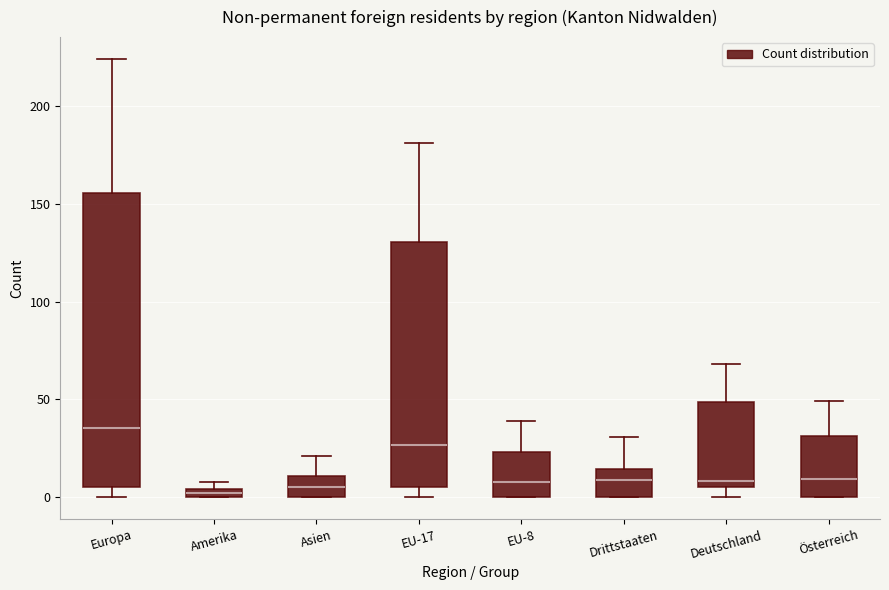

Where does the upper whisker of the box for Drittstaaten end on the y-axis? The values are not printed on the chart, so give them approximately, as read against the axis.

30